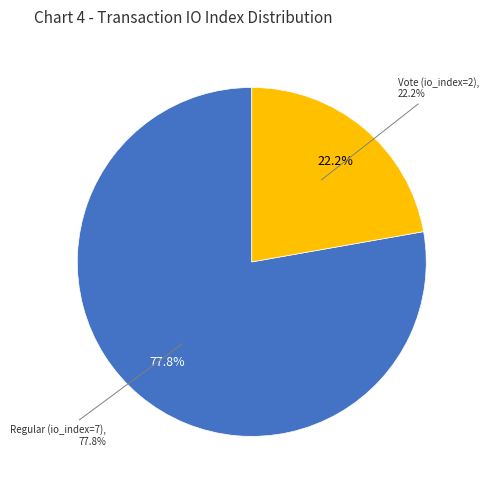

To the nearest percent, what is the difference between the Vote (io_index=2) and Regular (io_index=7) slice percentages?

56%